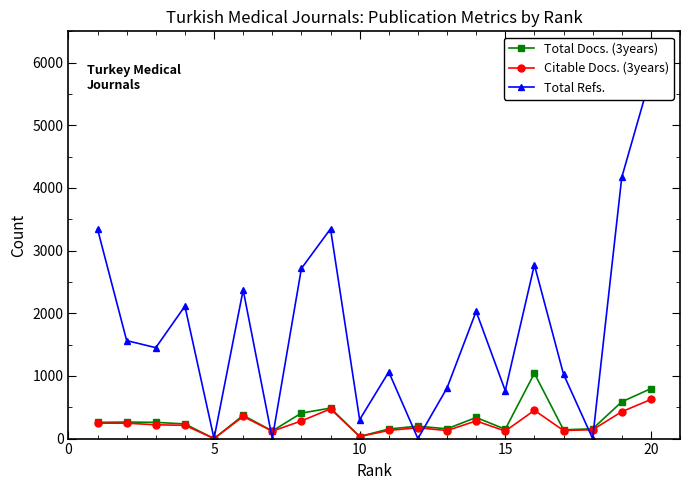

Which series has the widest spread of values?

Total Refs.